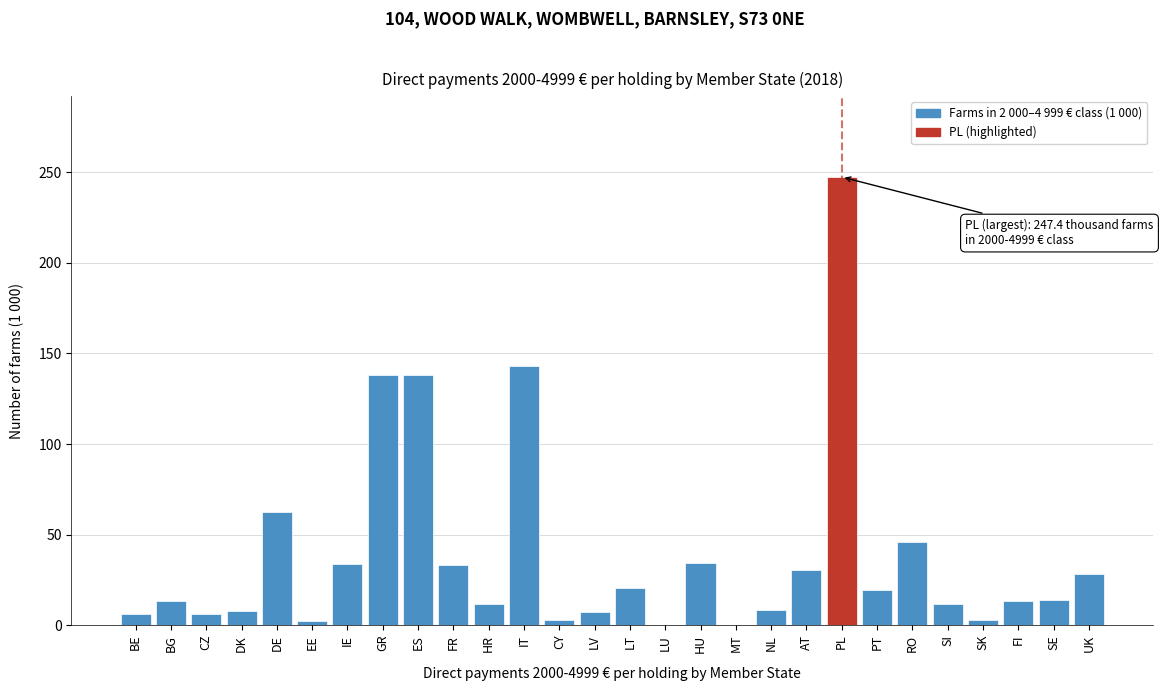

Which has a higher value, LV or IT?

IT